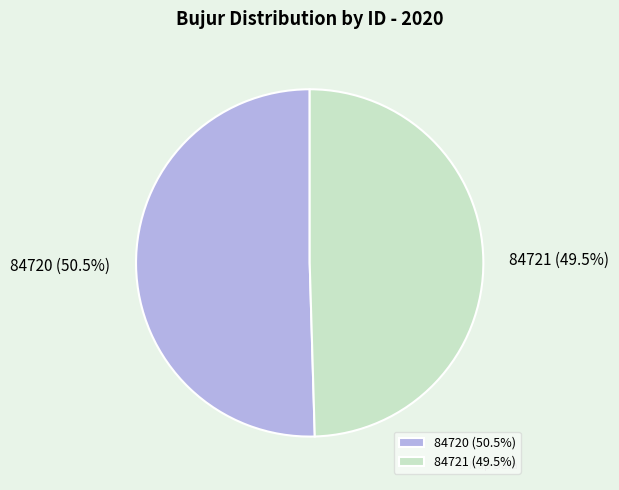

How many segments does this pie chart have?

2